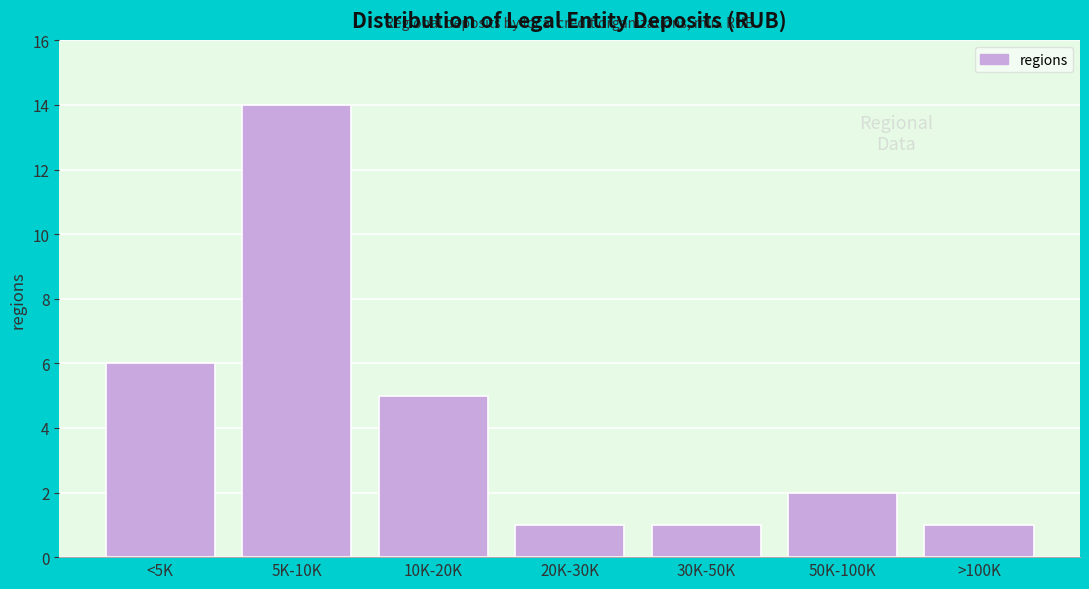

Reading left to right, list all the values displayed in this chart.

<5K=6	5K-10K=14	10K-20K=5	20K-30K=1	30K-50K=1	50K-100K=2	>100K=1